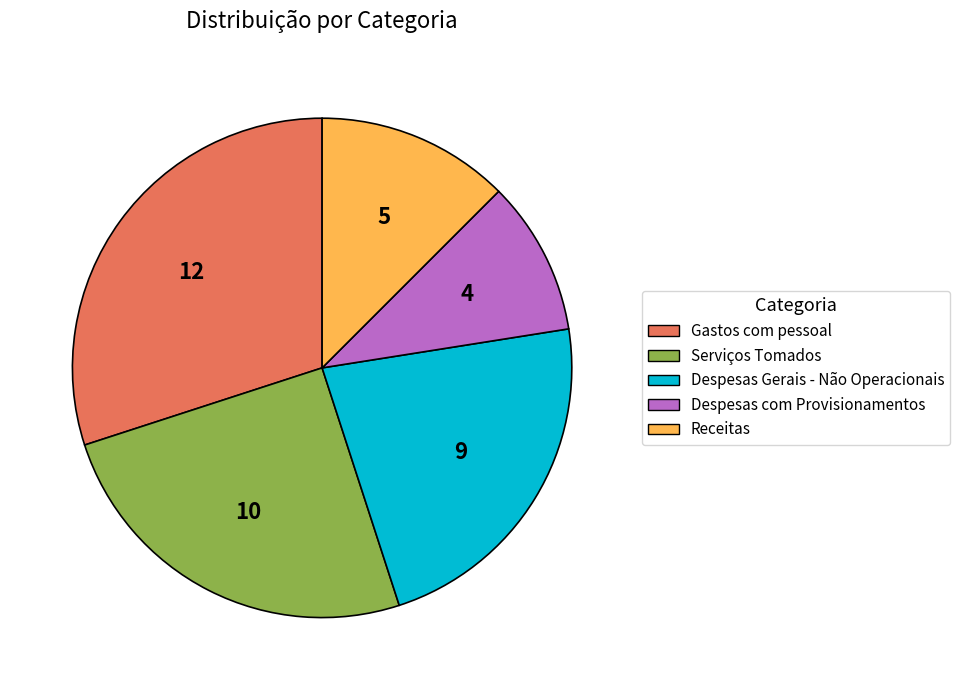

Between Receitas and Despesas Gerais - Não Operacionais, which is larger?

Despesas Gerais - Não Operacionais